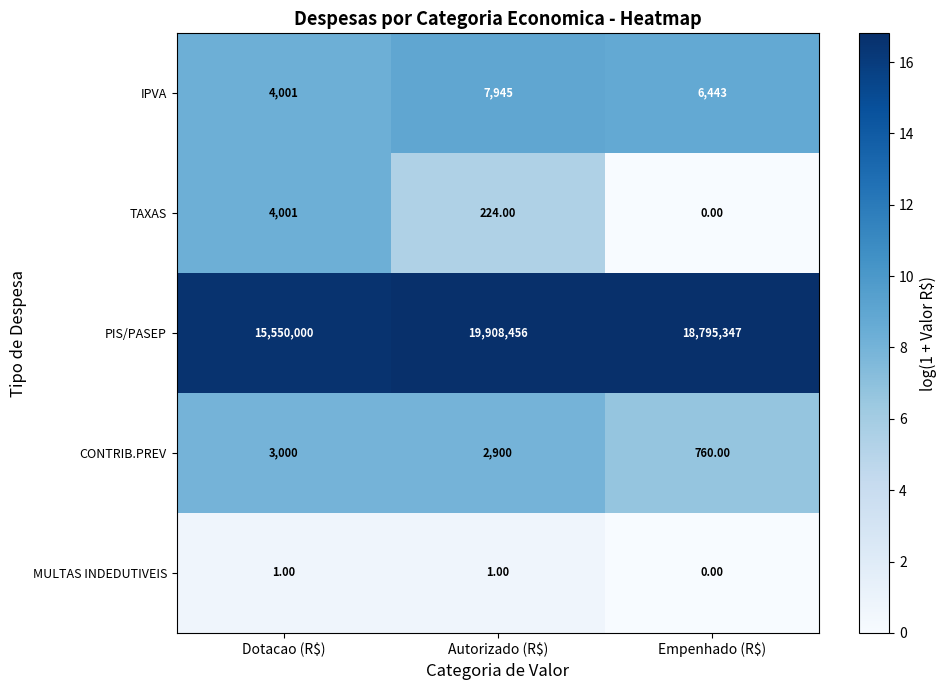

Which series changed the most between Autorizado (R$) and Empenhado (R$)?

PIS/PASEP